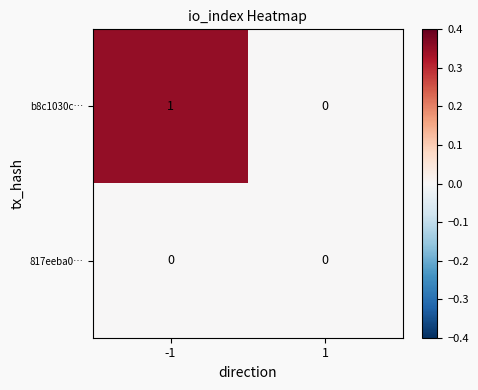

List the series in order of their overall mean, lowest first.

817eeba0…, b8c1030c…